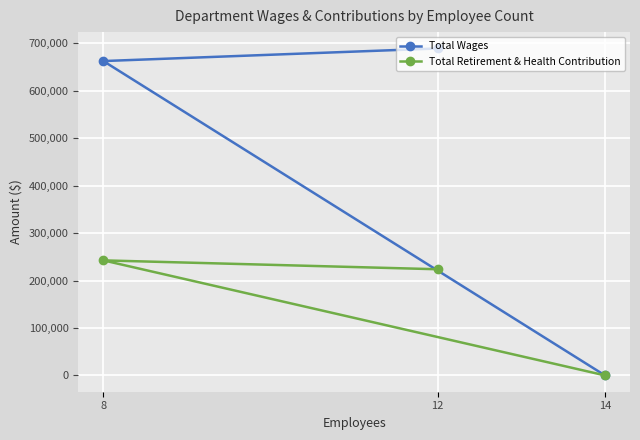

What is the average value of the Total Retirement & Health Contribution series?

155397